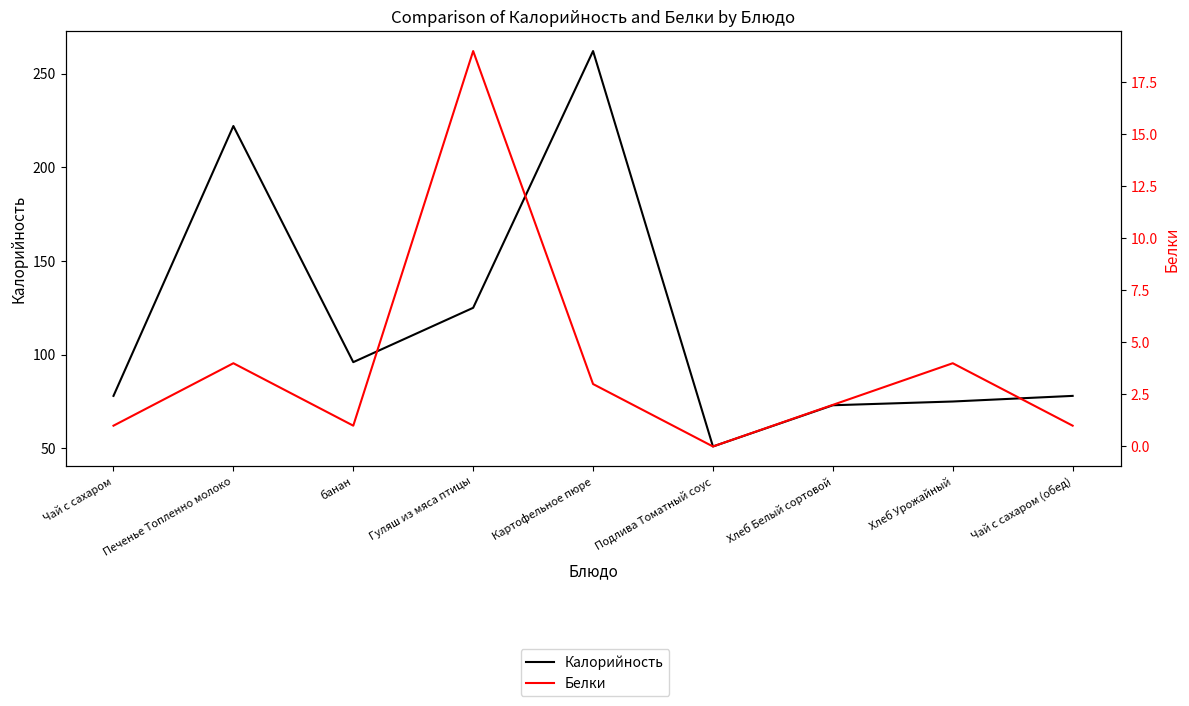

True or false: Белки and Калорийность cross at least once.

False